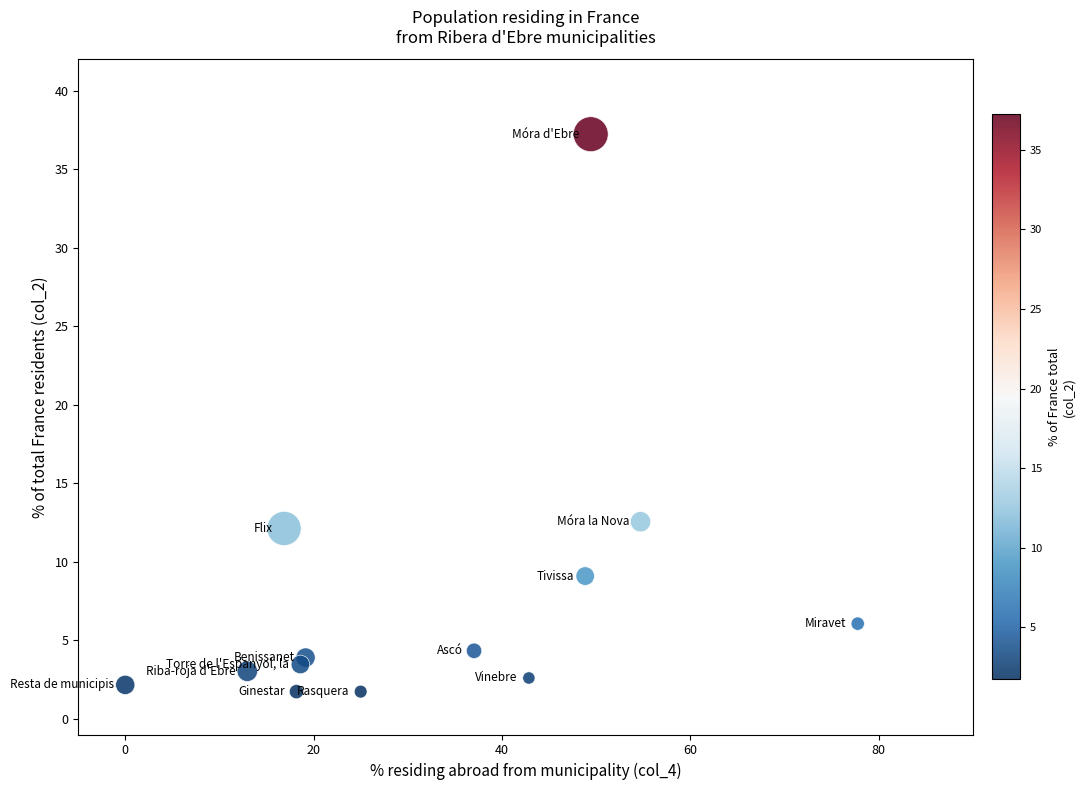

What is the range of Y values (max minus min)?

35.5